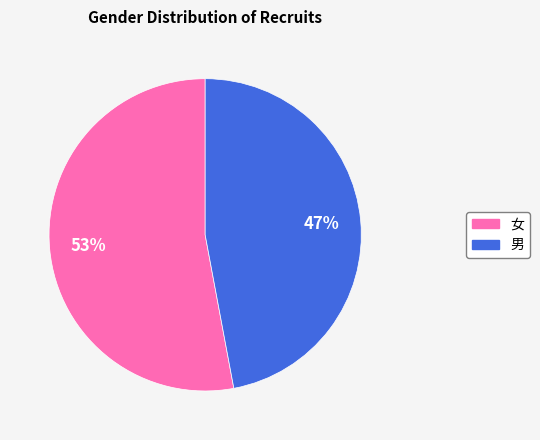

To the nearest percent, what portion does 女 represent?

53%